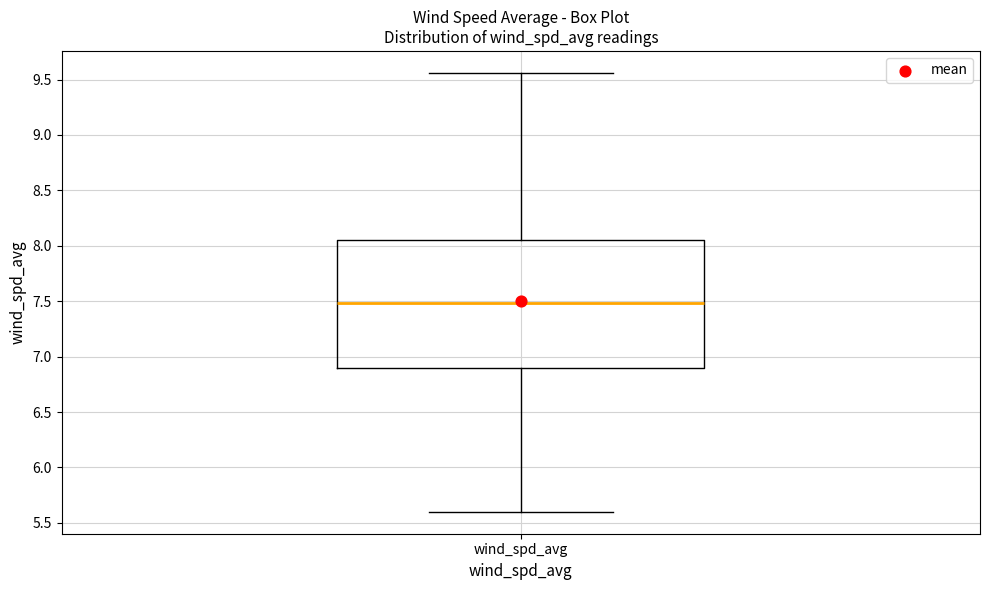

Read this box plot against the y-axis: the position of the median line, the range covered by the box, and the ends of both whiskers. The values are not printed on the chart, so give them approximately, as read against the axis.

median 7.50, box 6.90 to 8.05, whiskers 5.60 to 9.55